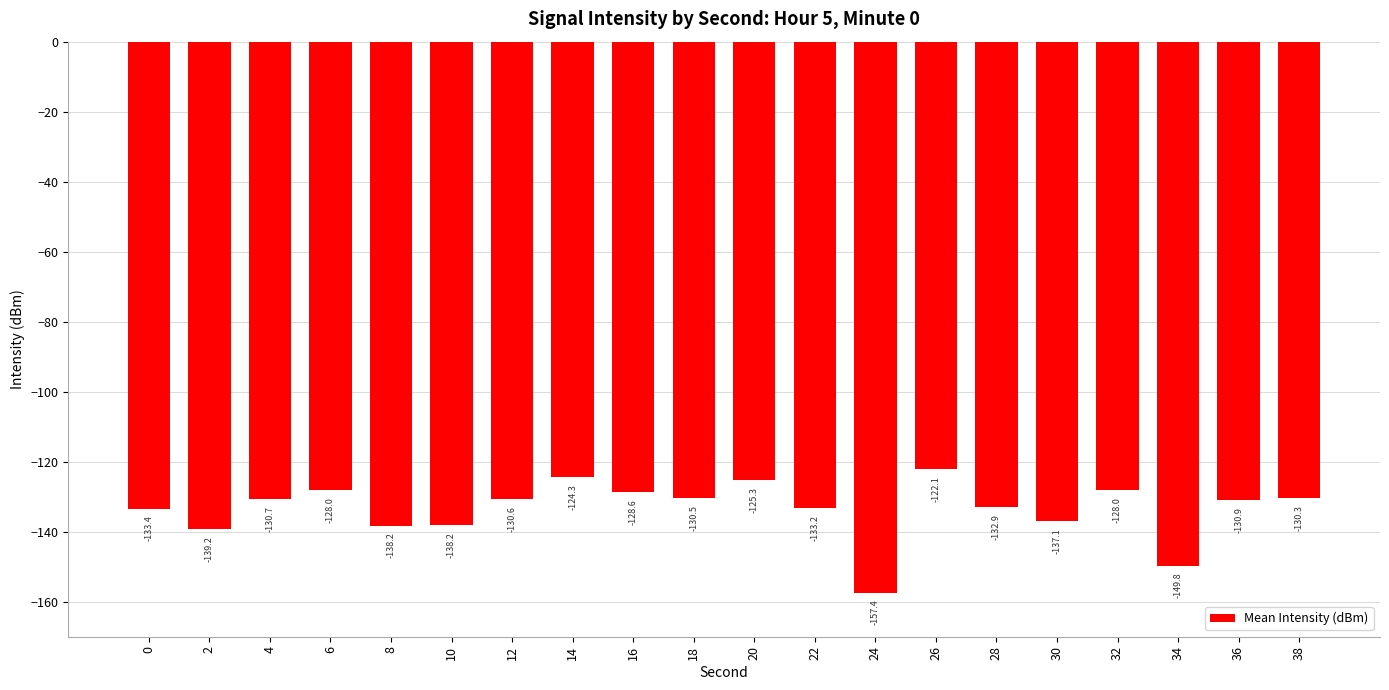

What is the difference between the maximum and second lowest values?

27.7